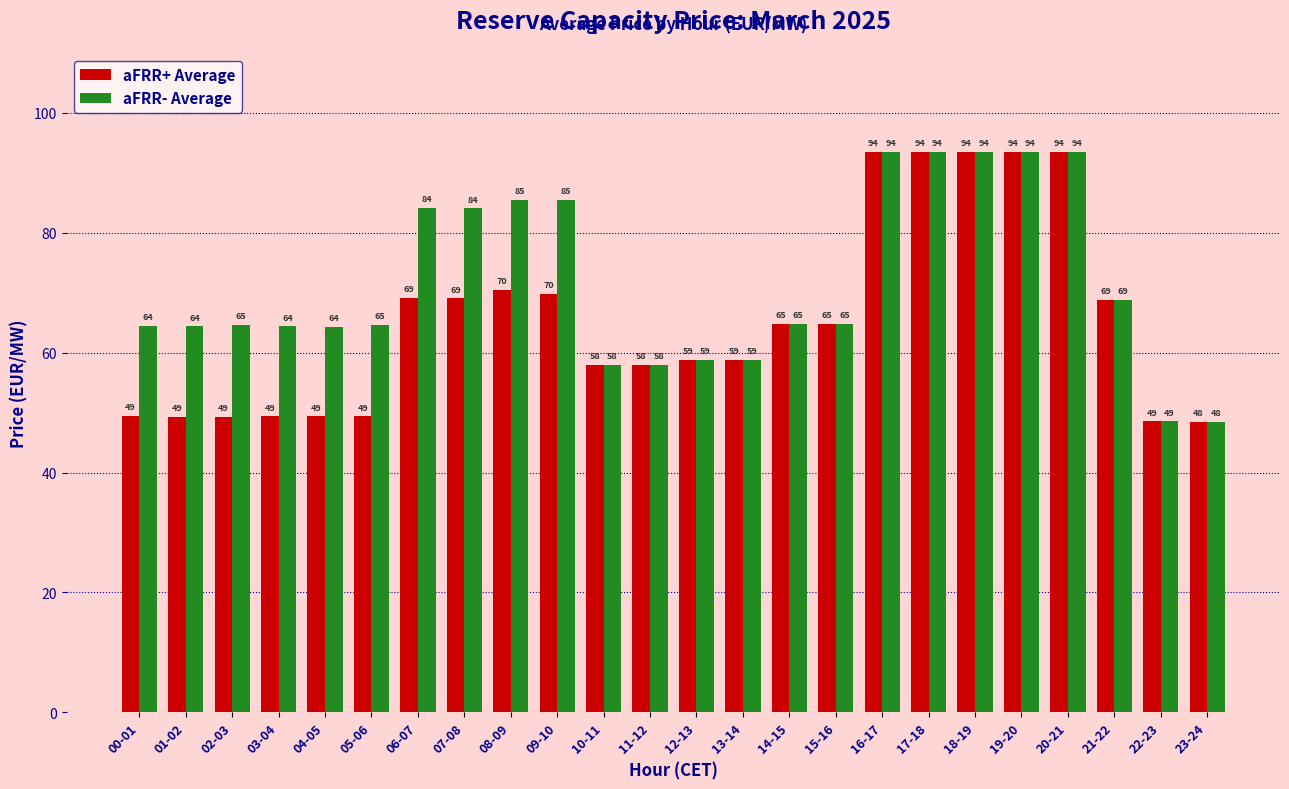

What position from the right is 10-11?

14